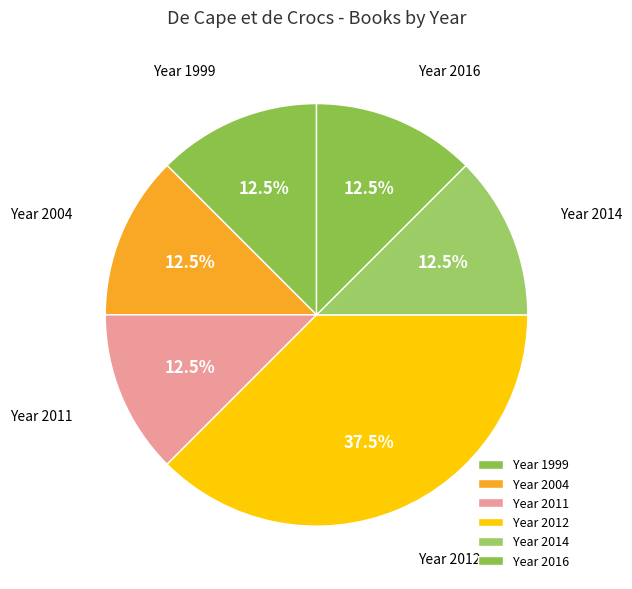

Which category has the biggest portion of the pie?

Year 2012